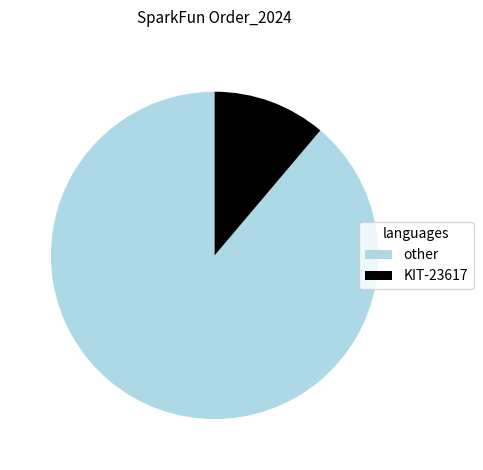

Do KIT-23617 and other together represent more than half of the pie?

Yes